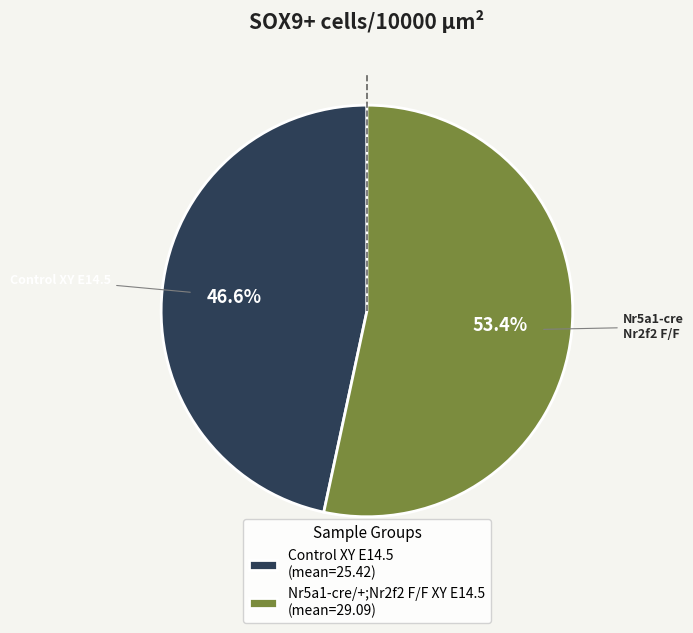

What is the total percentage of Nr5a1-cre/+;Nr2f2 F/F XY E14.5 (mean=29.09) and Control XY E14.5 (mean=25.42)?

100.0%